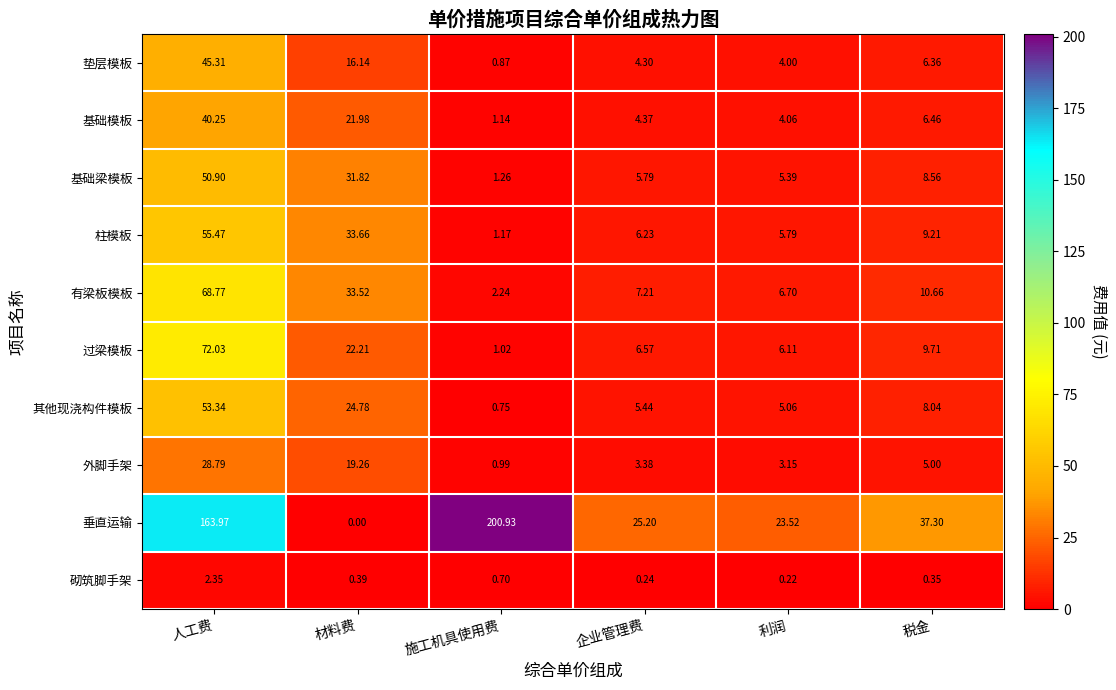

At which category is the sum across all series the highest?

人工费